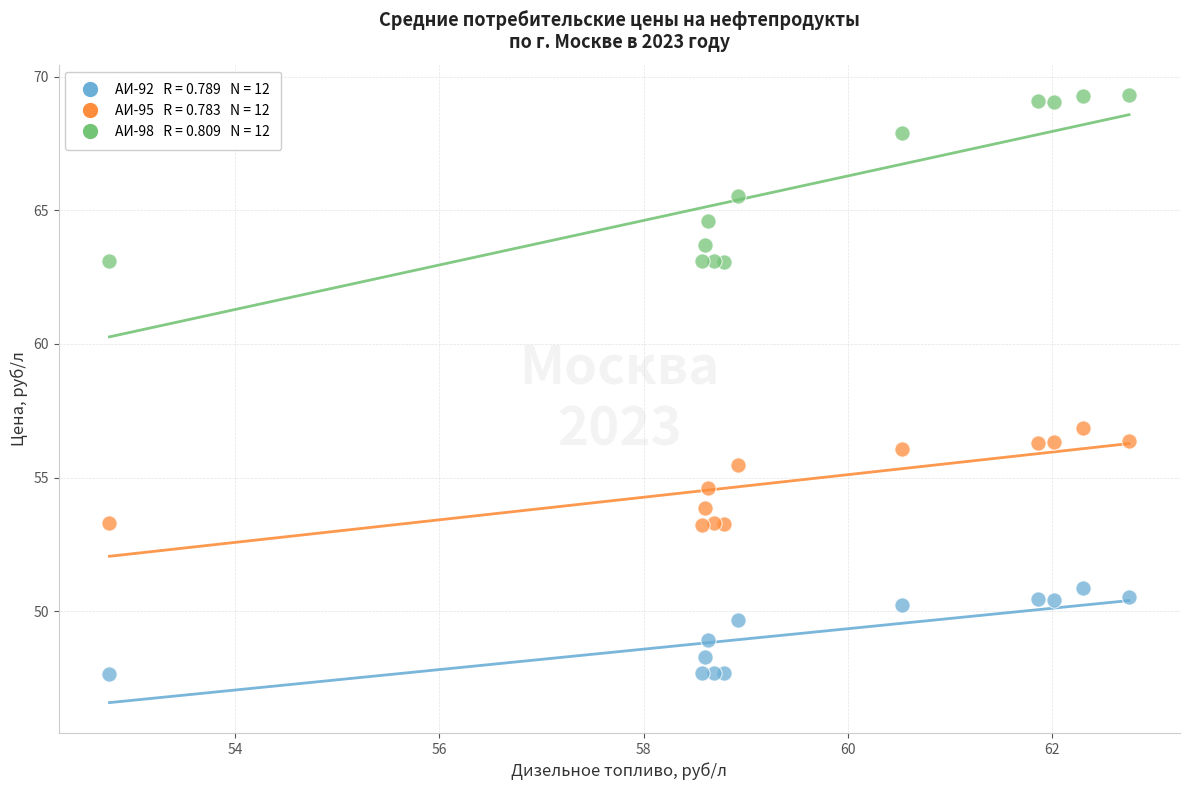

Across all series, what Y value is closest to 58?

56.9